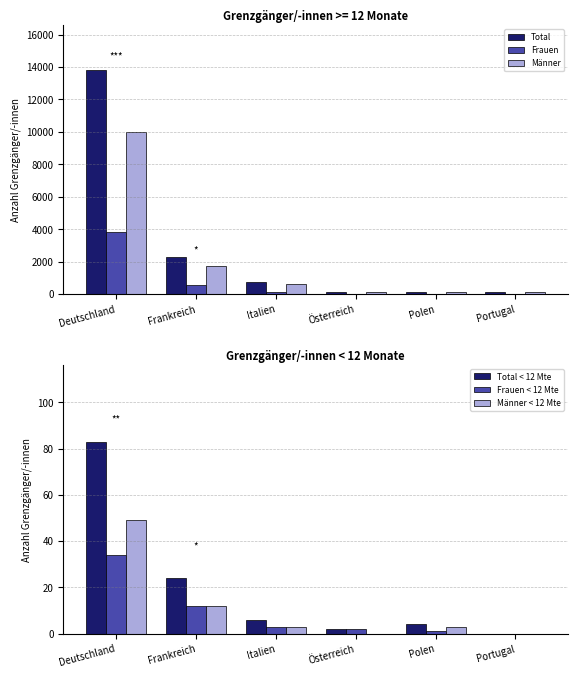

How many distinct data groups are displayed?

6